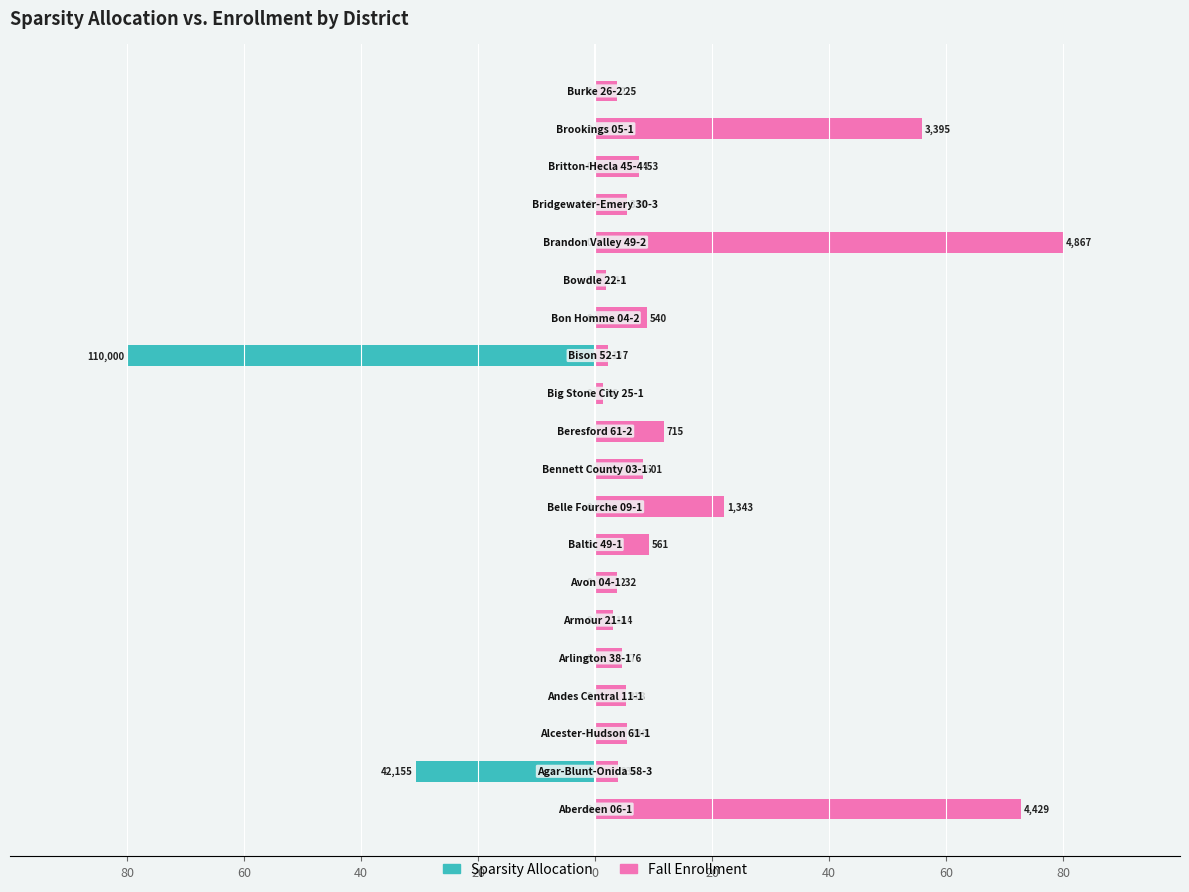

At how many categories does at least one series exceed -38?

20